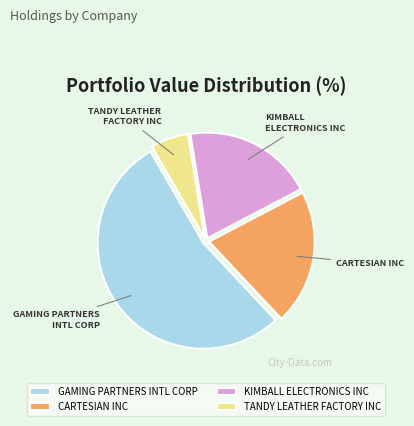

Which category accounts for the majority?

GAMING PARTNERS INTL CORP